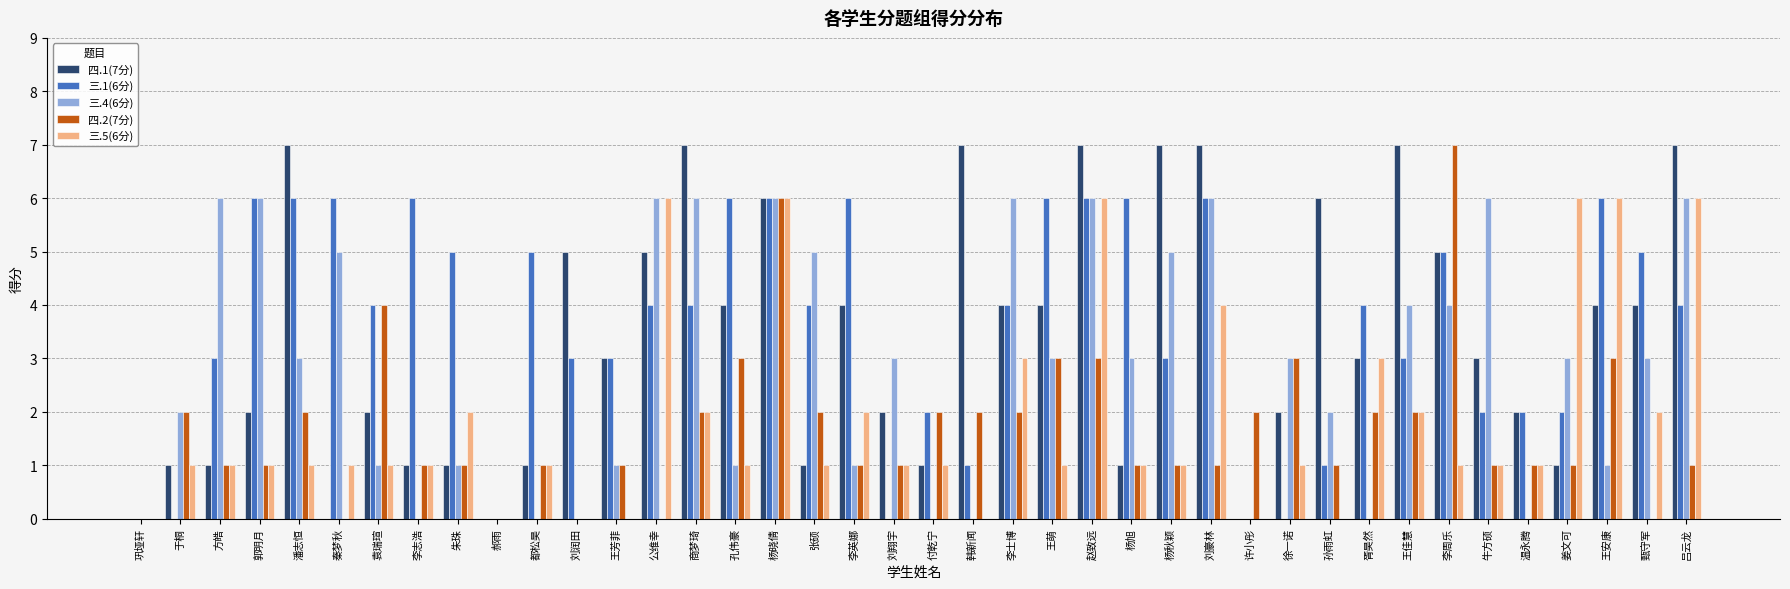

True or false: 三.1(6分) has a value of 5 at 李周乐.

True